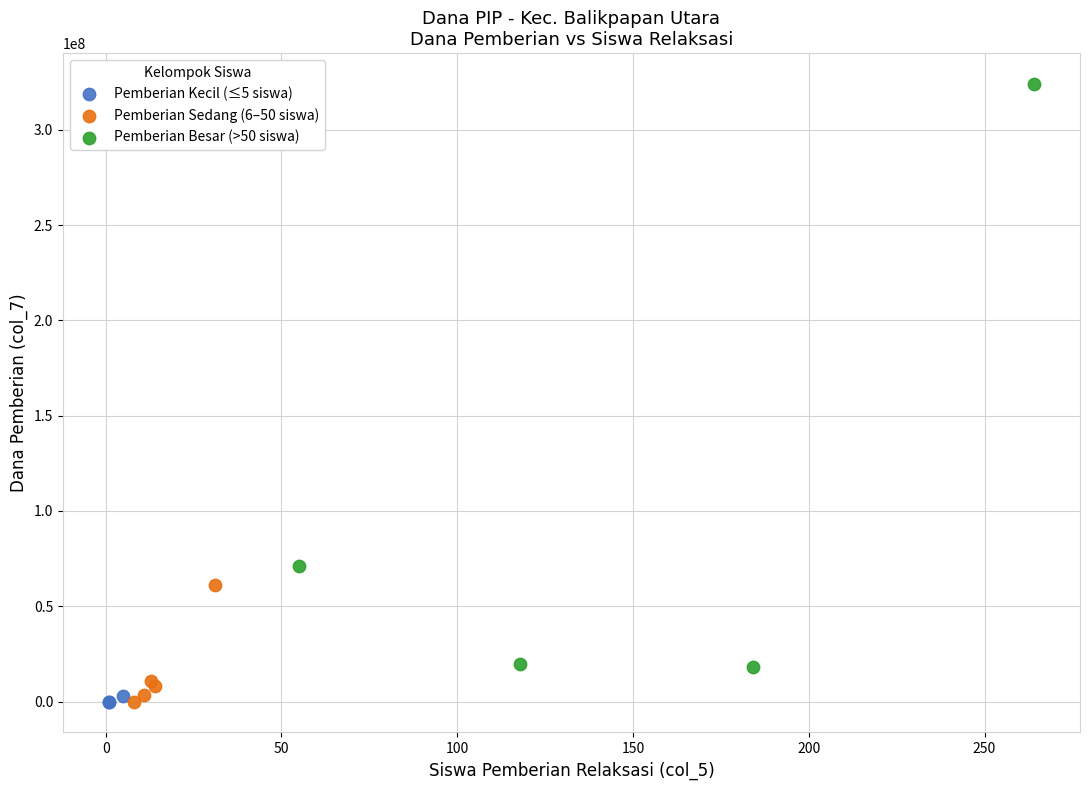

Which series reaches the maximum Y coordinate?

Pemberian Besar (>50 siswa)